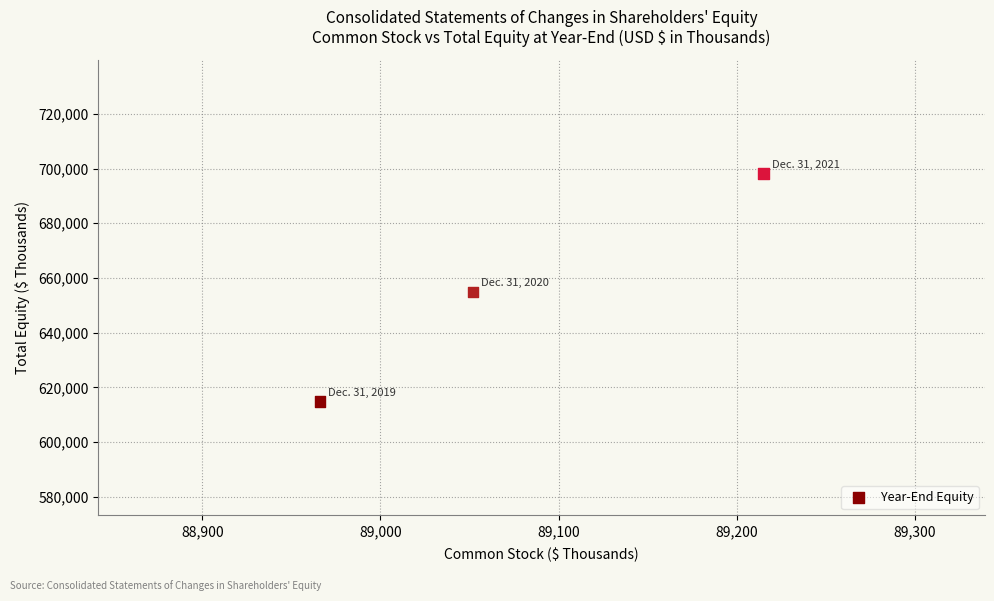

What Y value in the scatter plot is closest to 656544?

654865